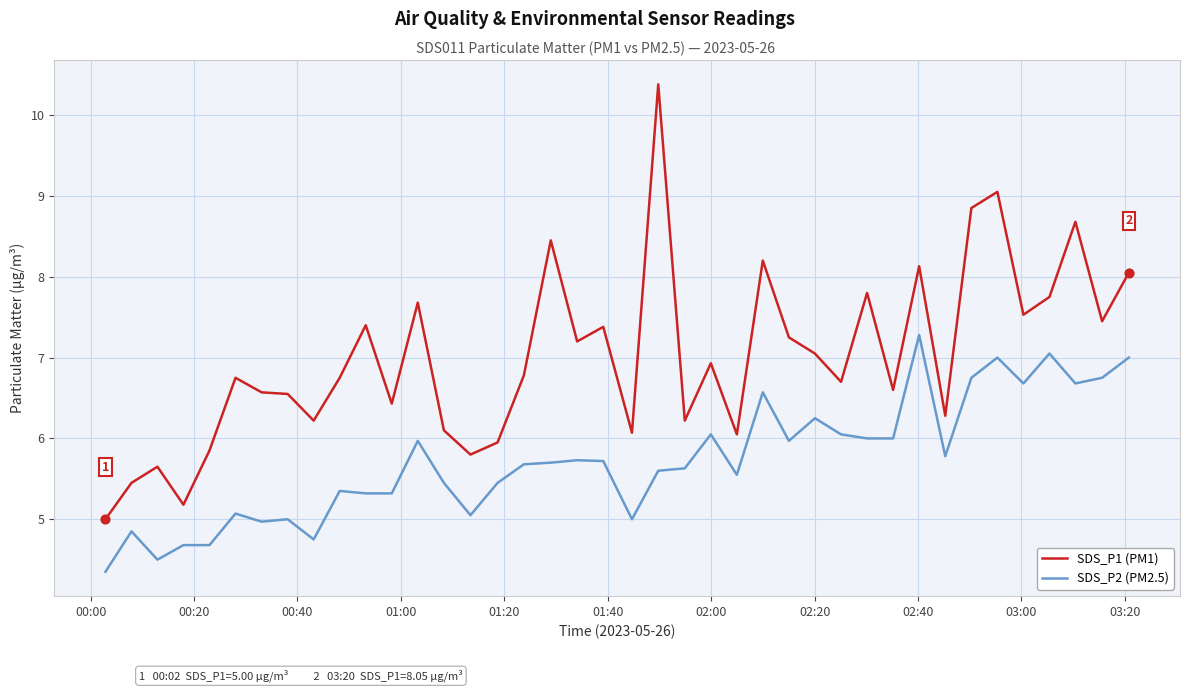

Which series has the largest total across all categories?

SDS_P1 (PM1)